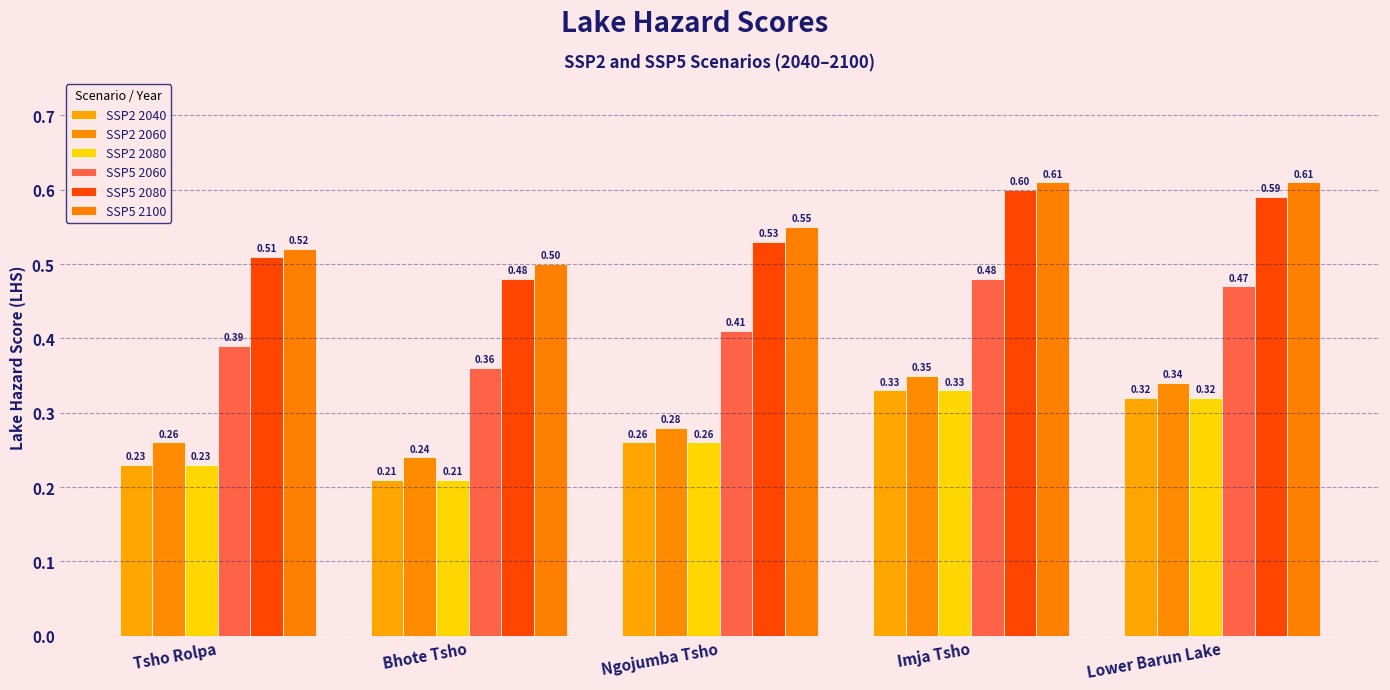

True or false: SSP5 2100 has a value of 0.6 at Imja Tsho.

True